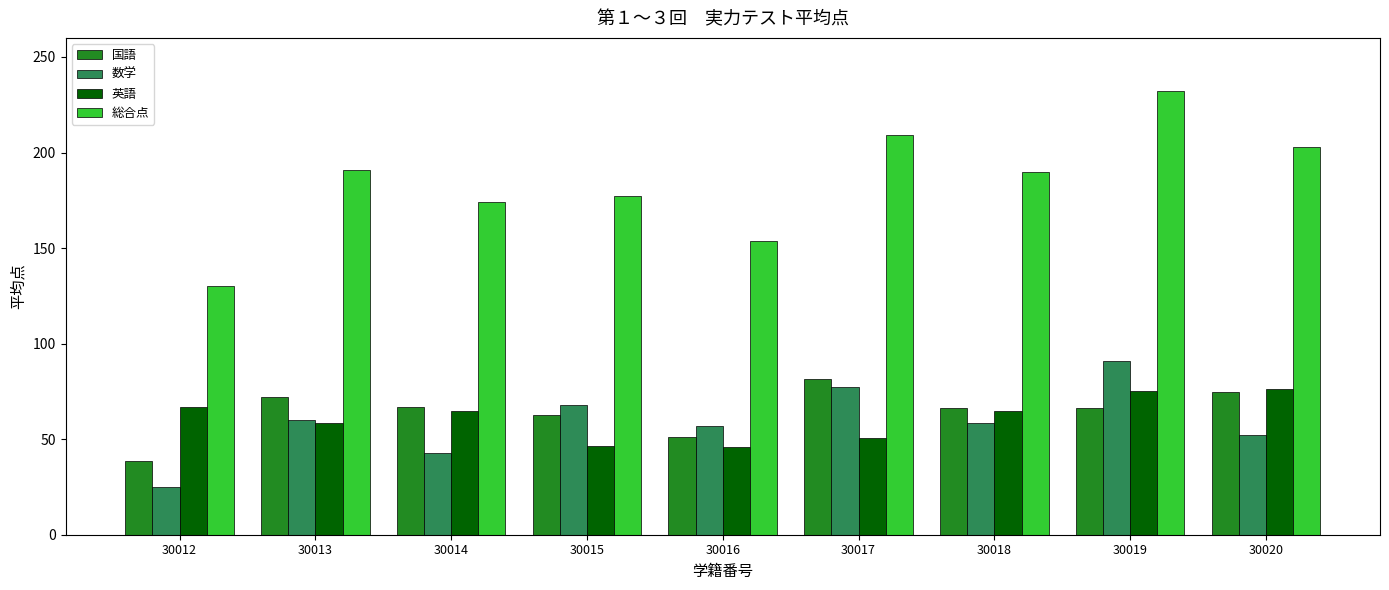

At which label does 国語 first exceed 66?

30013